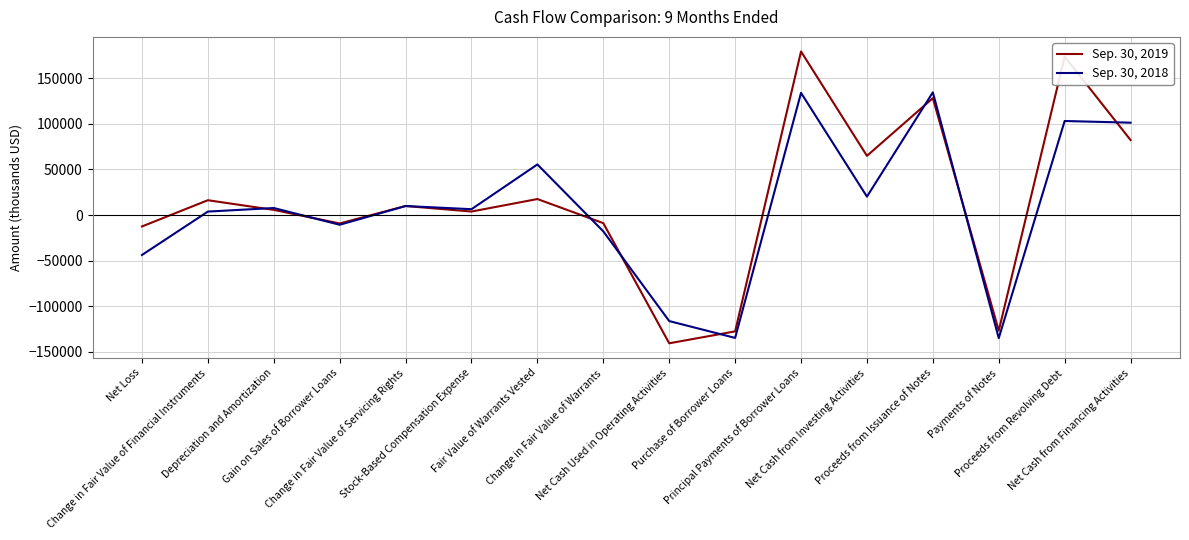

Rank the series at Fair Value of Warrants Vested from highest to lowest value.

Sep. 30, 2018, Sep. 30, 2019